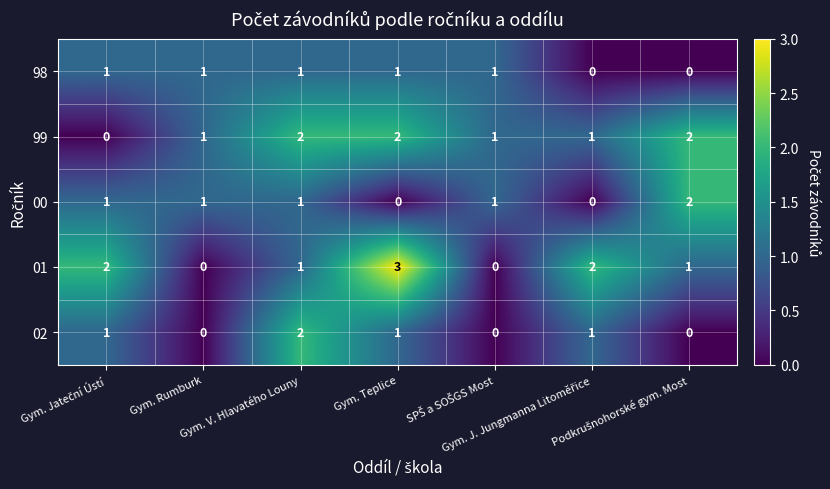

What is the sum of all 00 values?

6